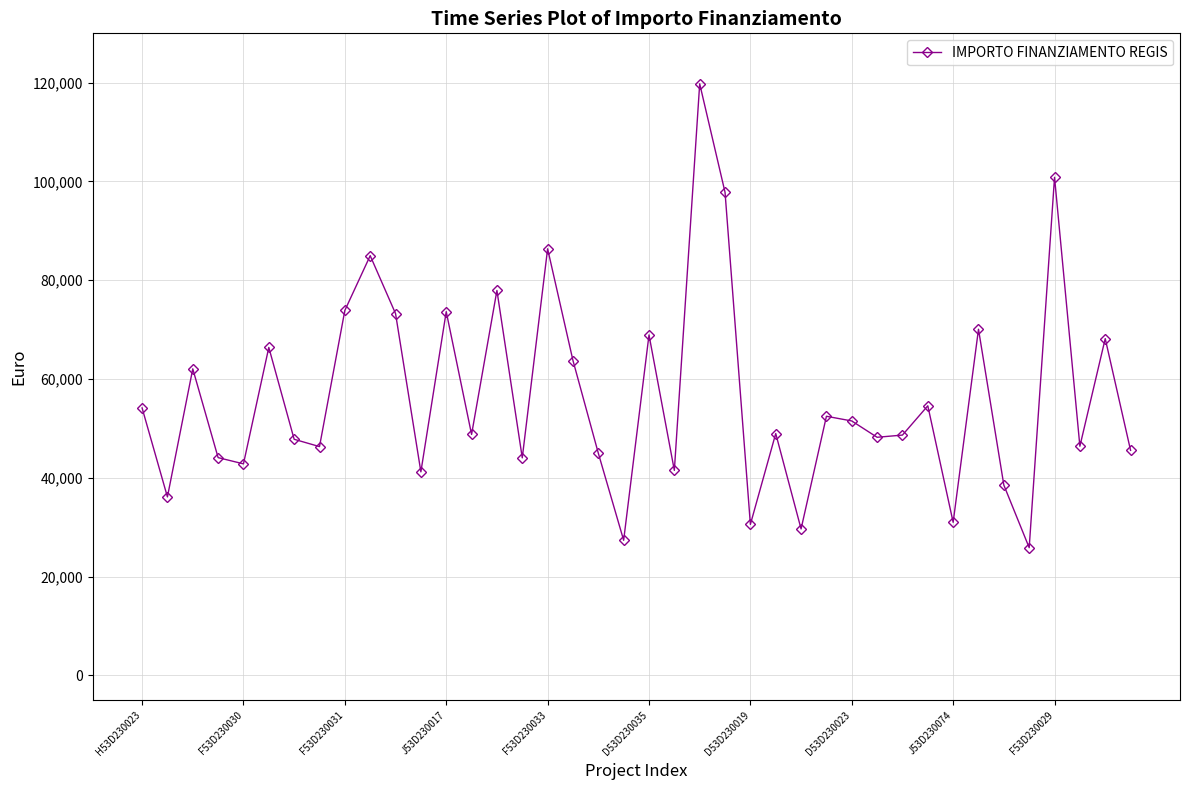

What is the value of the 7th point from the left?

47794.5